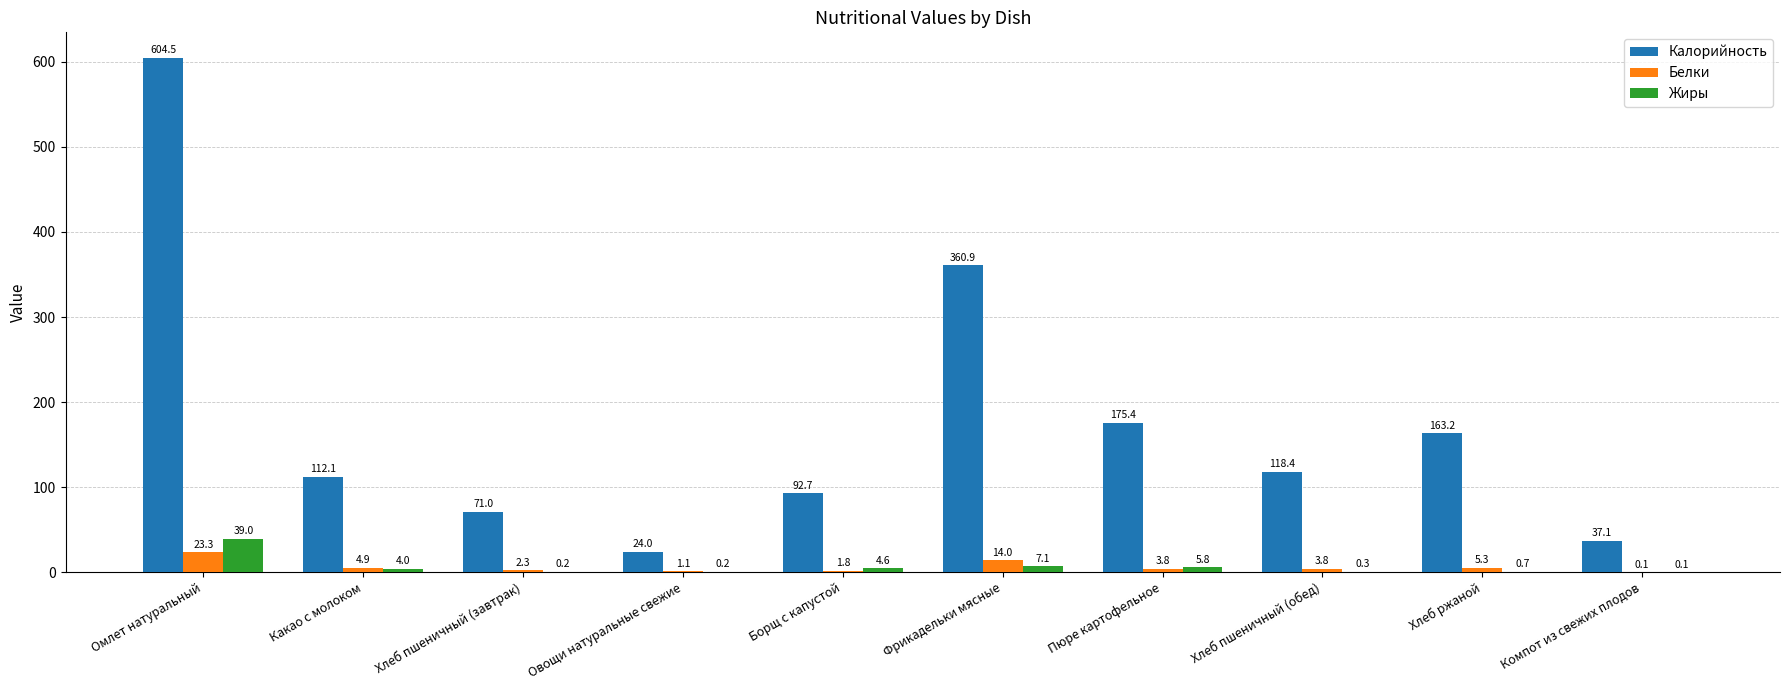

Read the Белки value at Компот из свежих плодов.

0.1